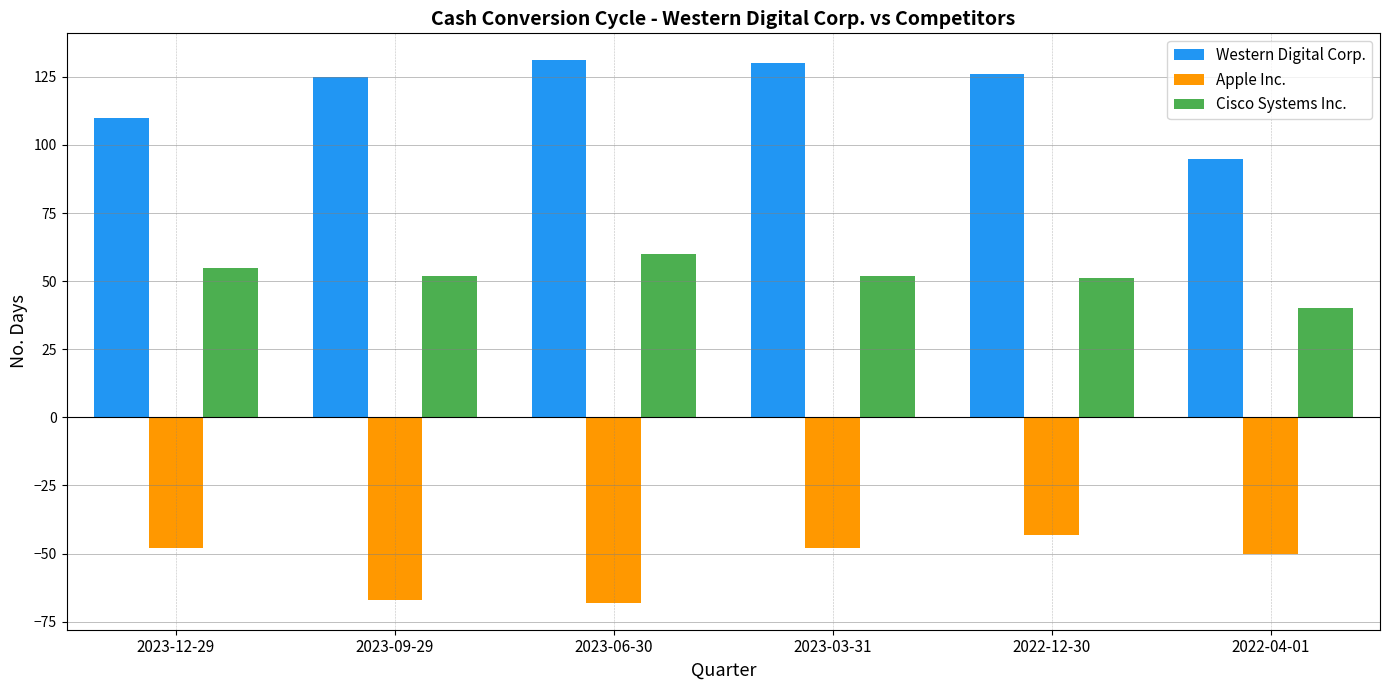

Which series has the largest range (max minus min)?

Western Digital Corp.